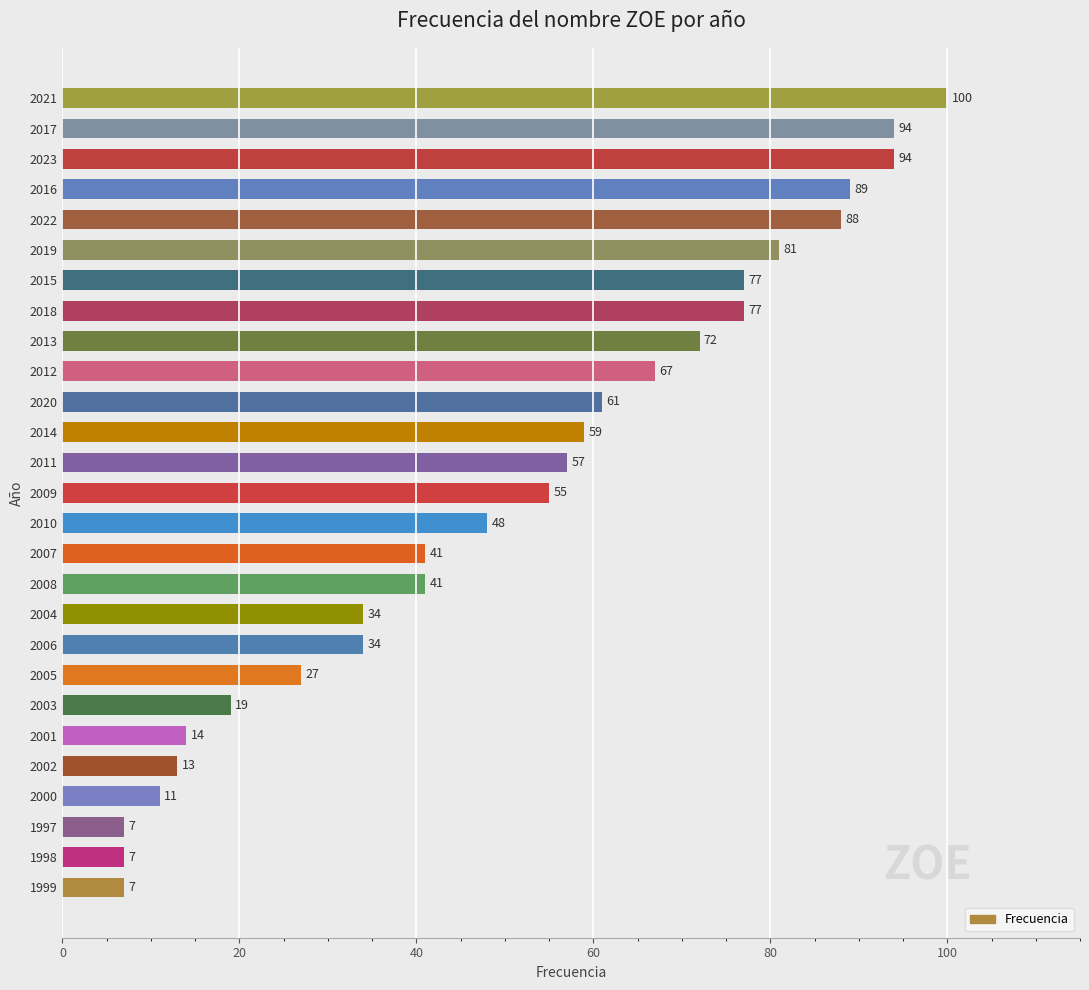

Where is the data nearest to the value 53?

2009